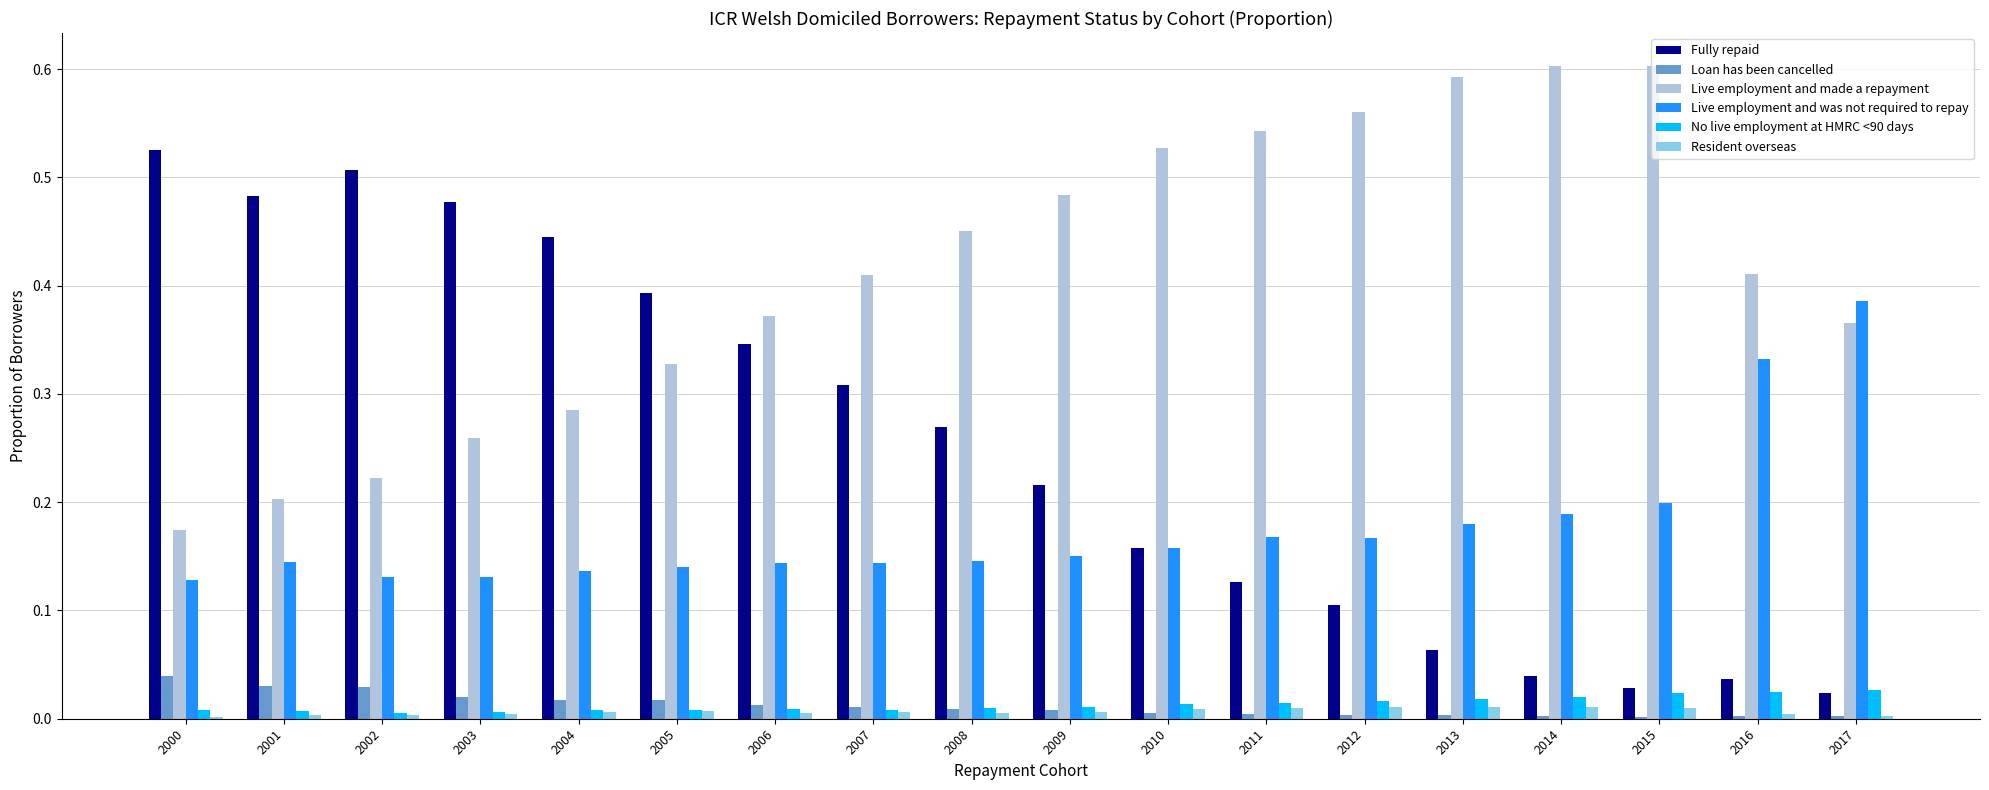

Which series has the widest spread of values?

Fully repaid